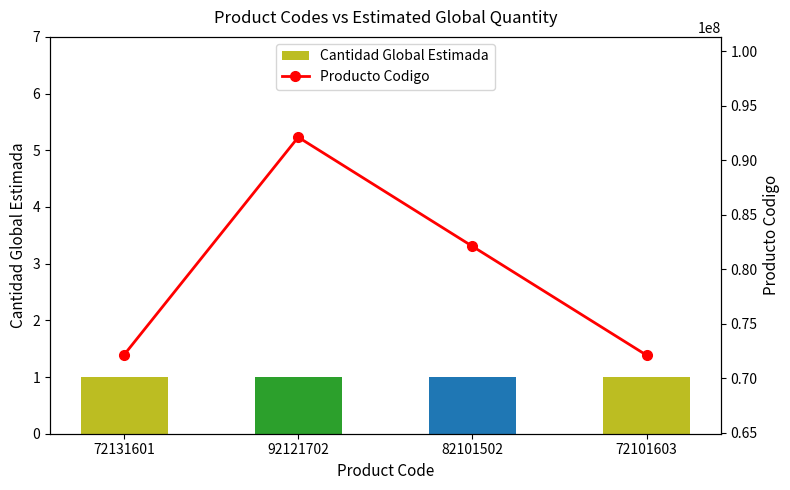

True or false: Cantidad Global Estimada has a value of 1 at 72131601.

True